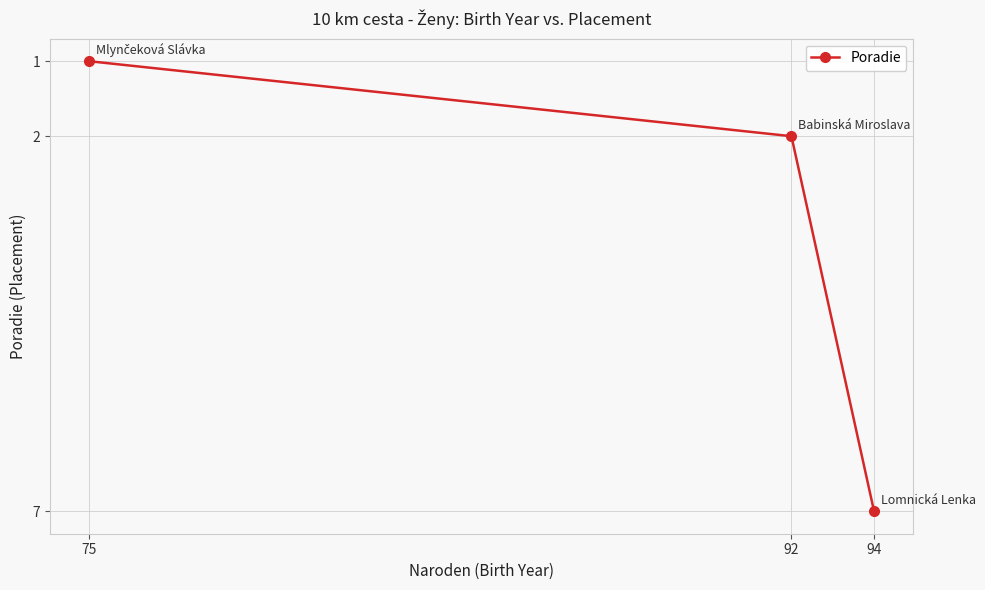

List the labels in order of value, largest first.

94, 92, 75